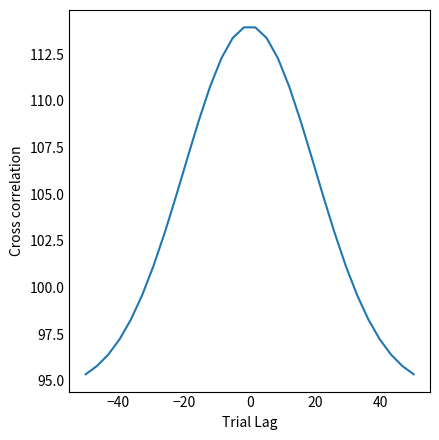

How many lines are shown in the chart?

1